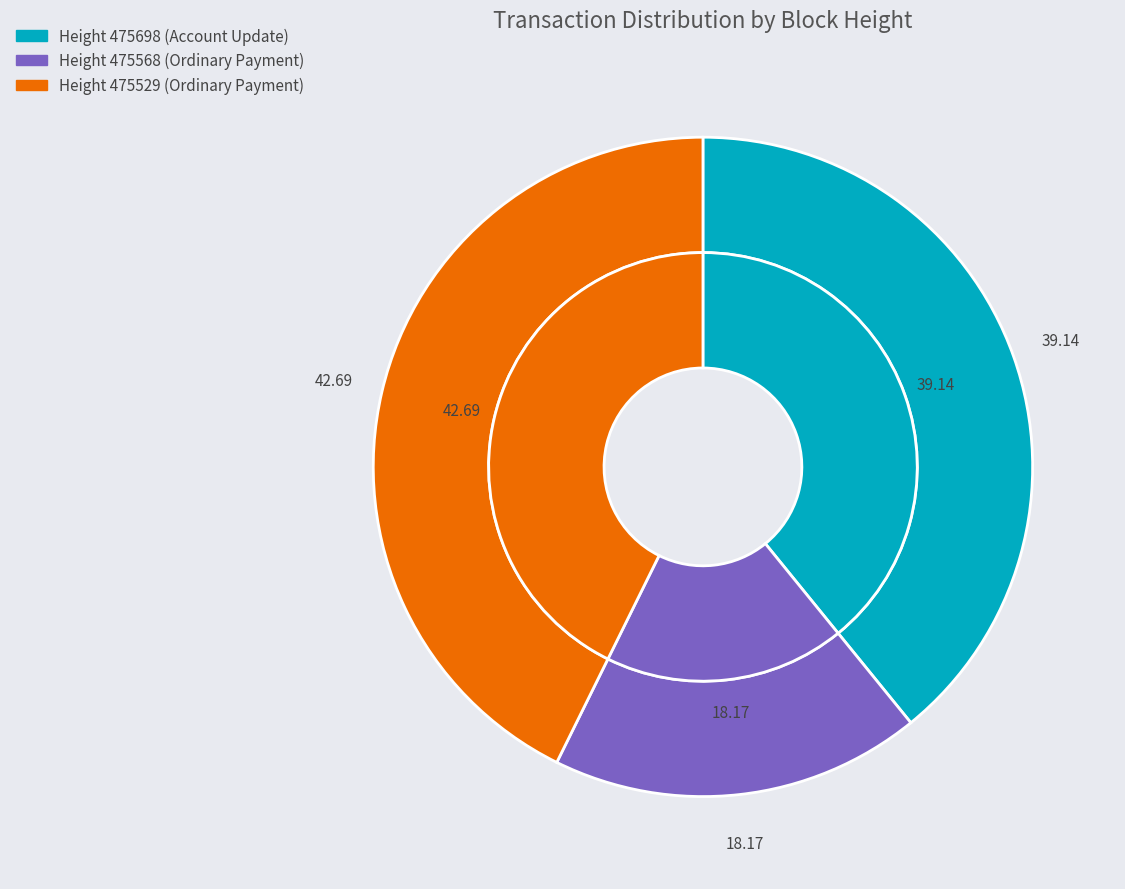

Does 475698 account for over 50% of the chart?

No